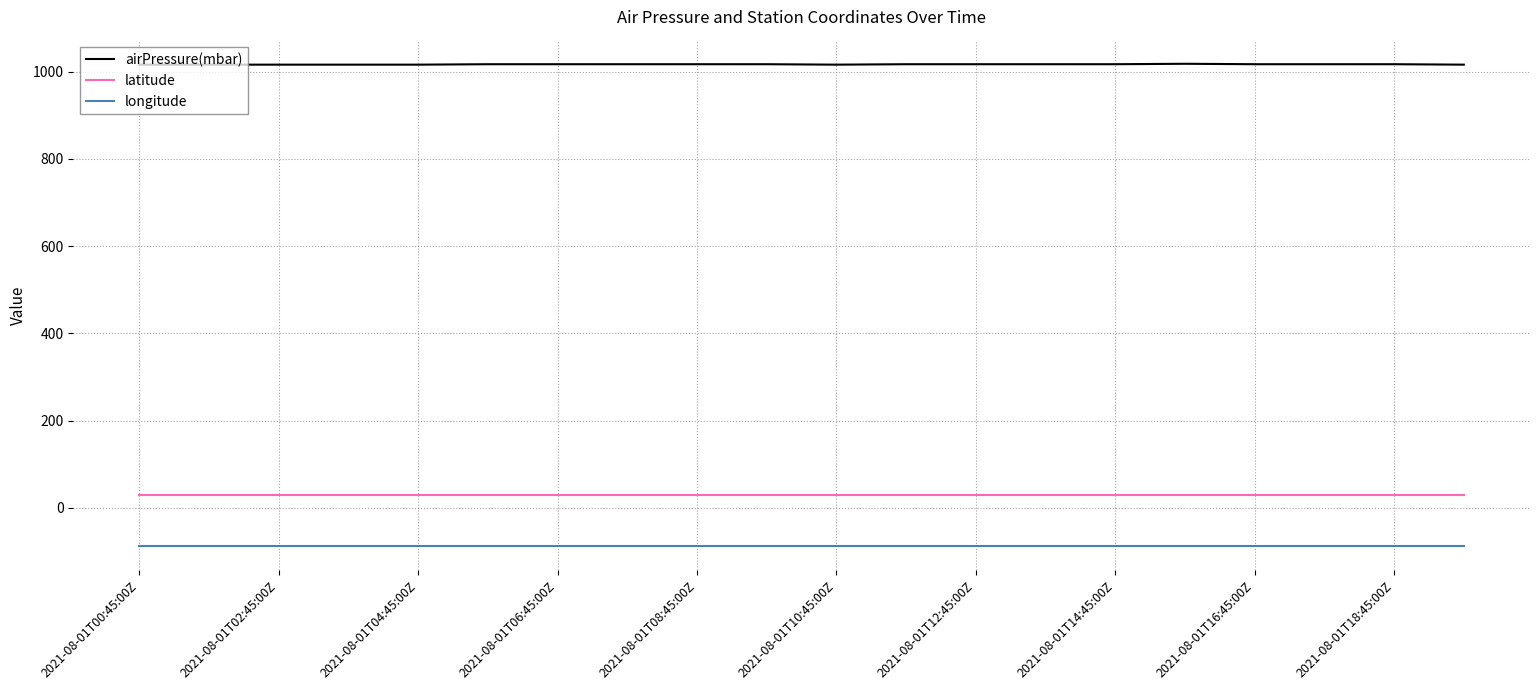

Which series has the largest total across all categories?

airPressure(mbar)